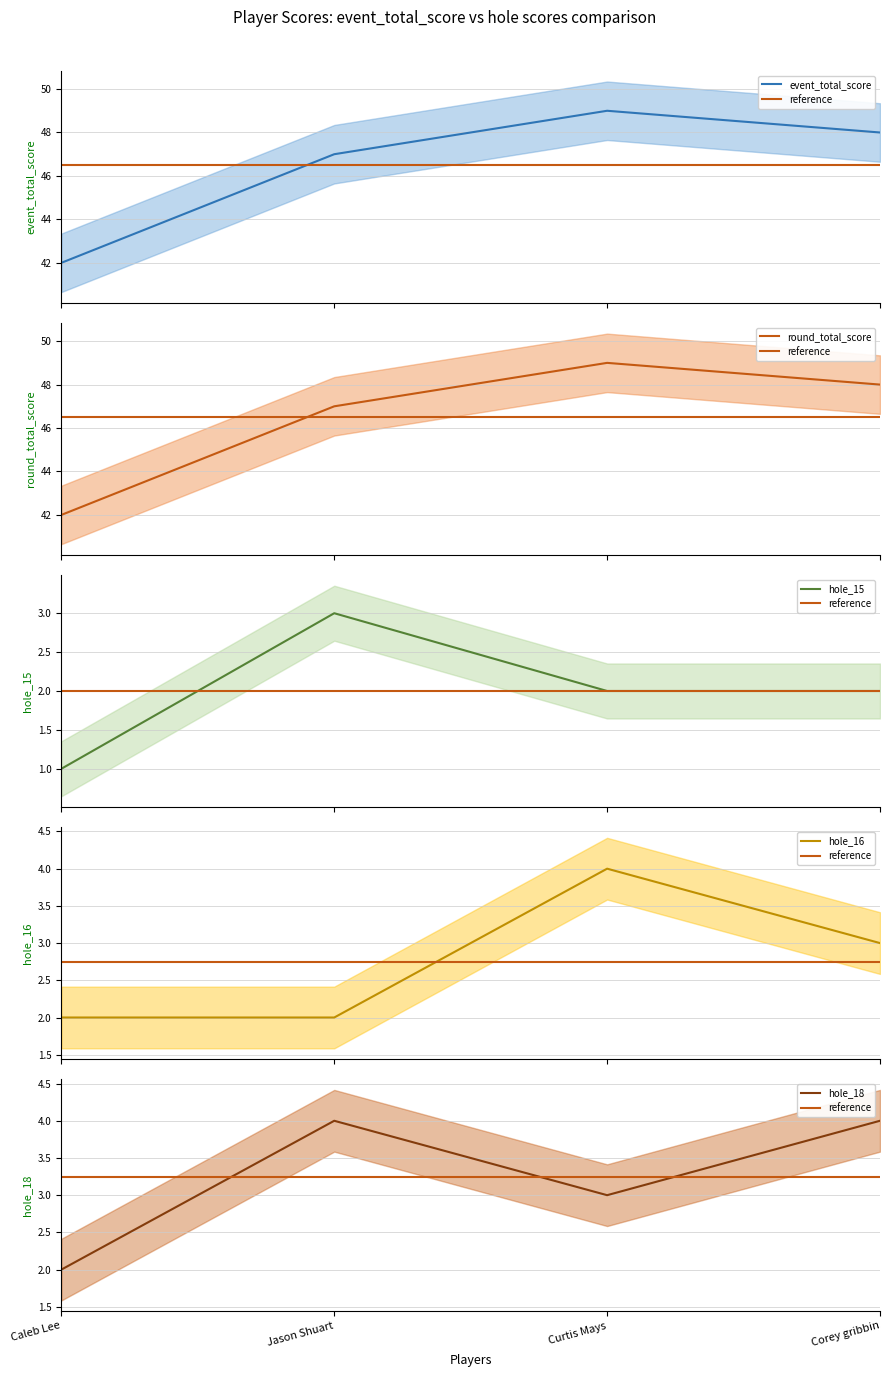

Between Caleb Lee and Corey gribbin, which series saw the biggest shift?

event_total_score